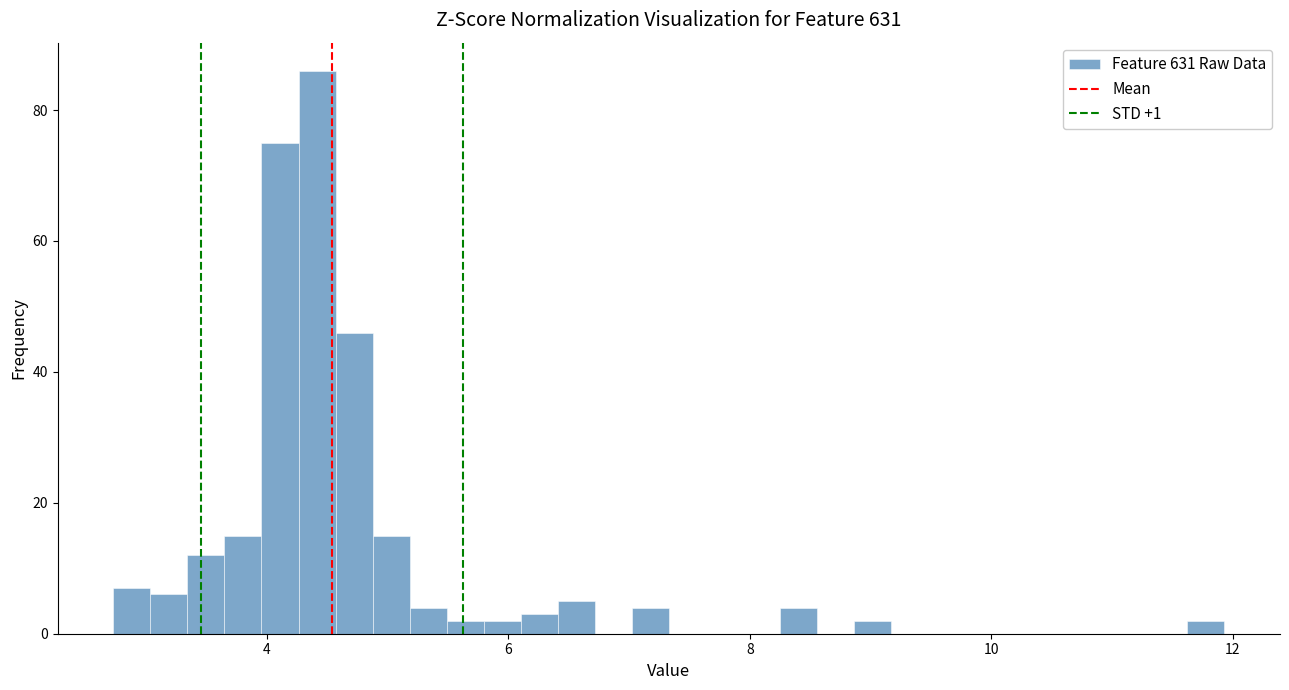

Read against the x-axis, roughly where is the centre of the tallest bar?

4.4